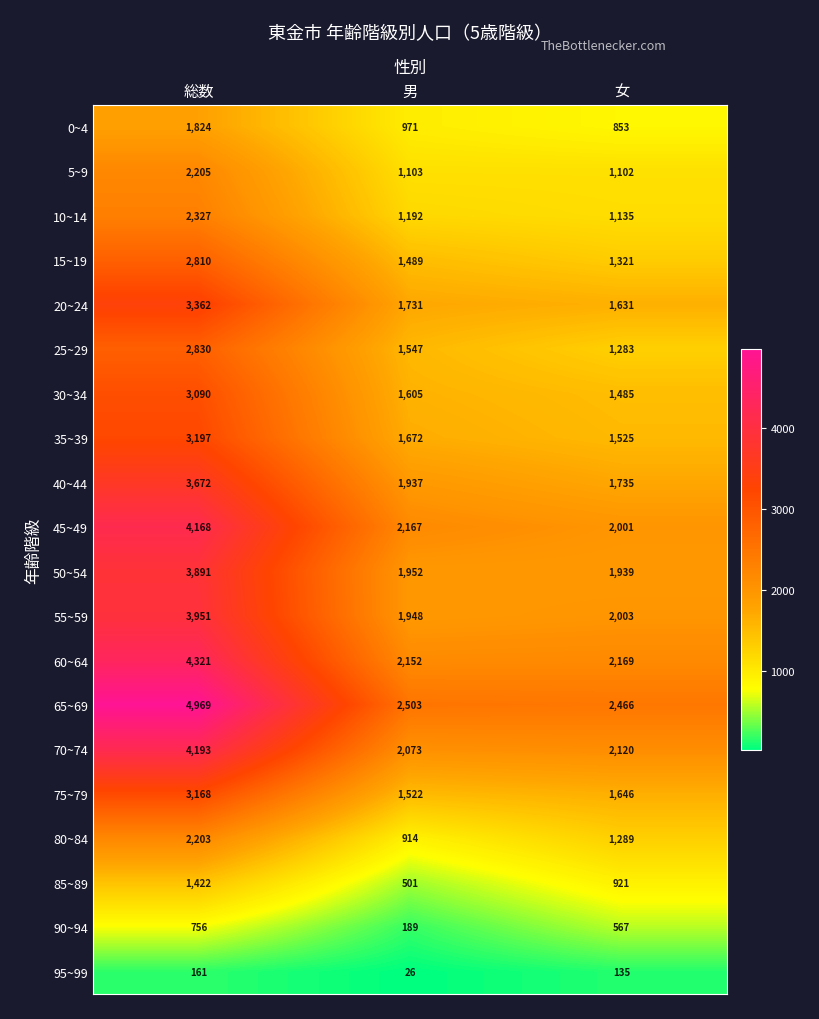

Which series changed the most between 総数 and 男?

65~69